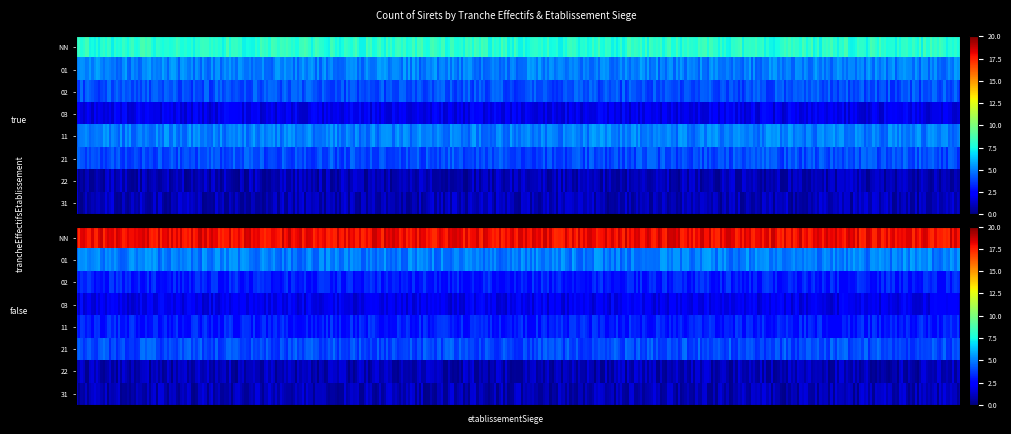

What is the total value across all series at 03?

4